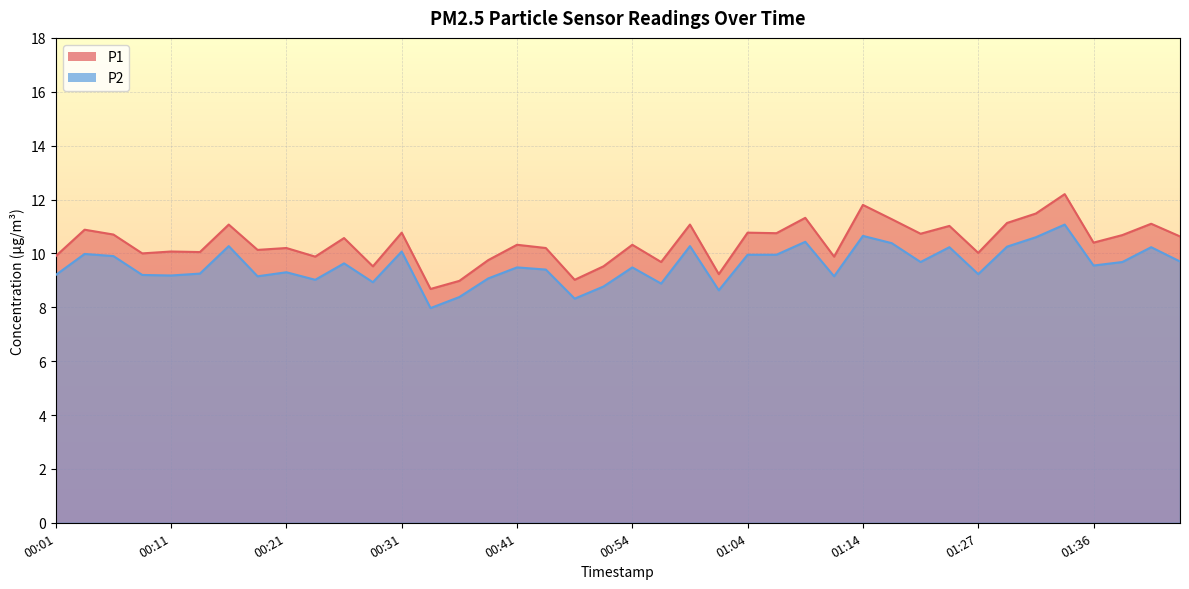

Where is the first local maximum for P2?

00:04